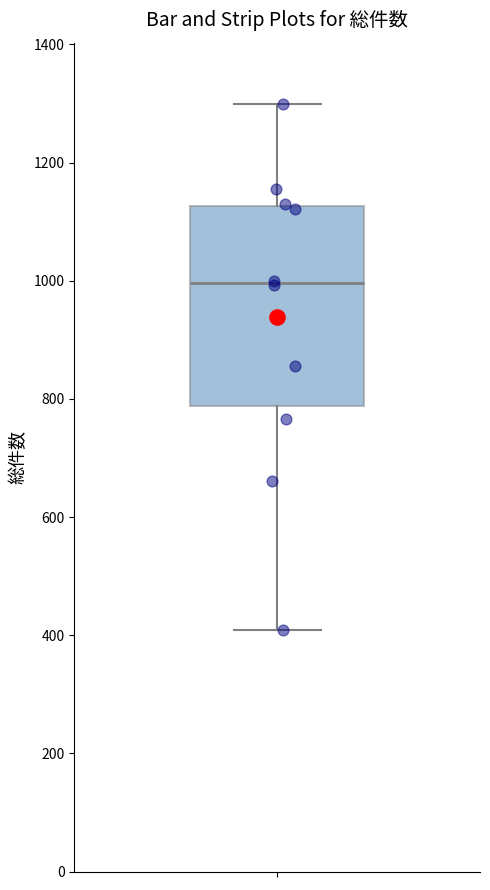

Where does the lower whisker of the box end on the y-axis? The values are not printed on the chart, so give them approximately, as read against the axis.

400